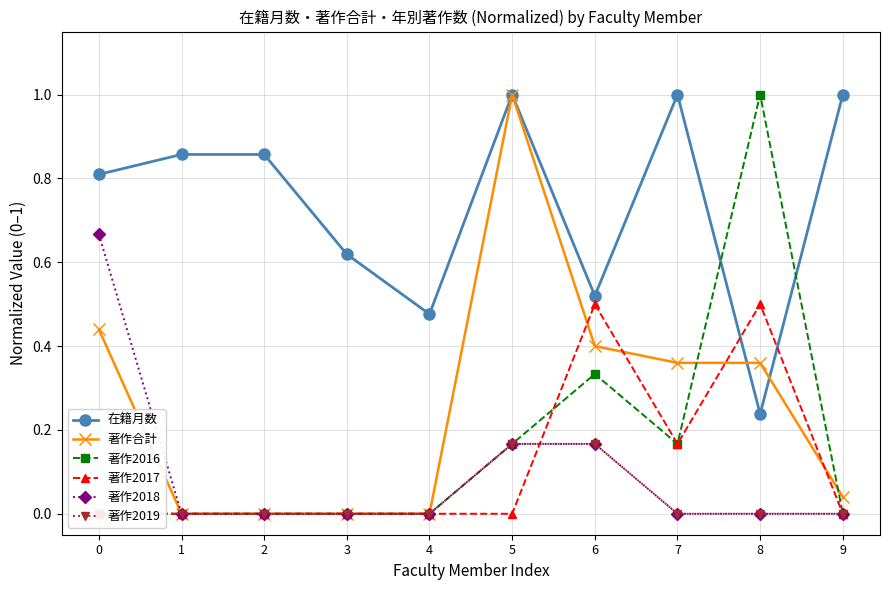

What is the sum of all 著作2018 values?

1.0